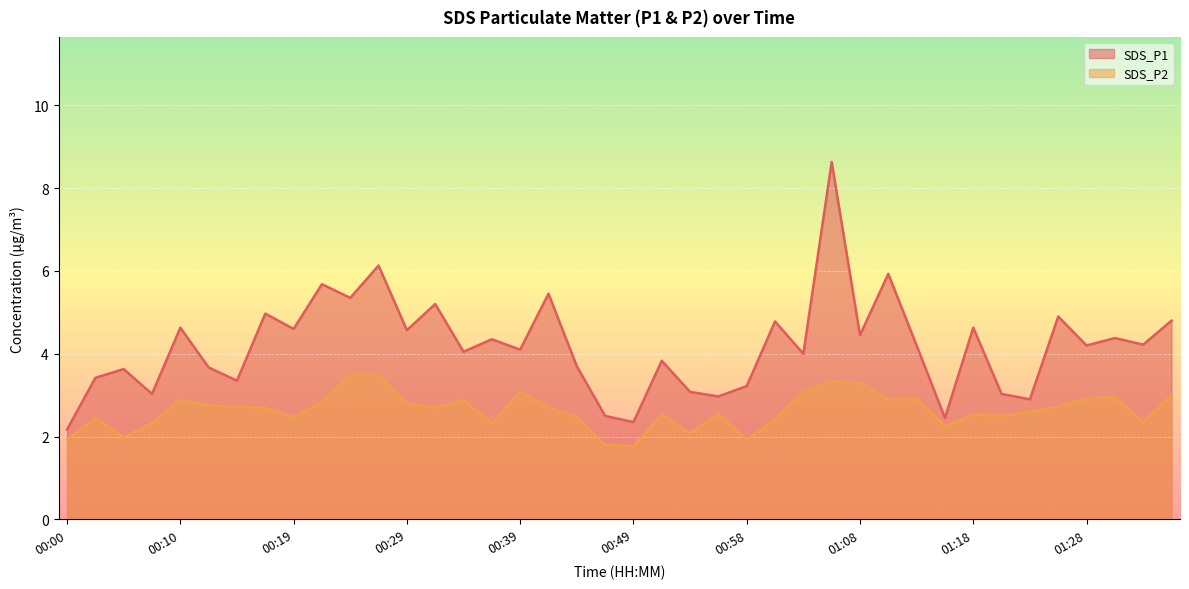

True or false: SDS_P2 and SDS_P1 cross at least once.

False